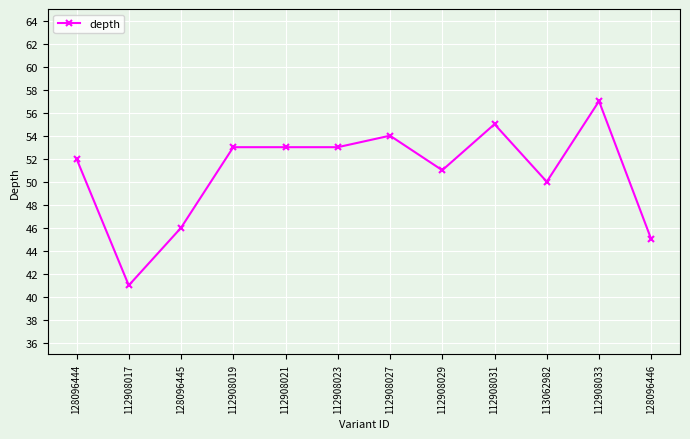

Where is the data nearest to the value 49?

113062982